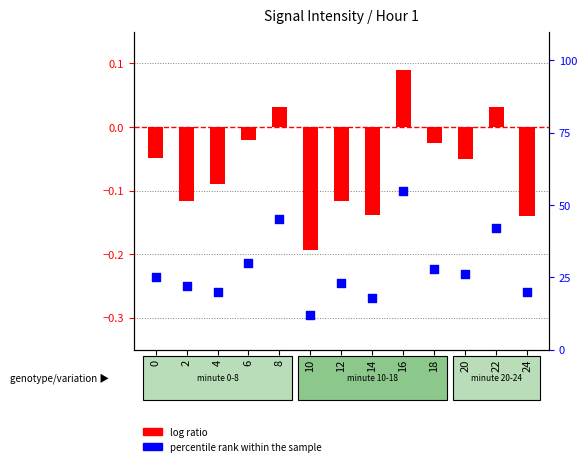

Which series reaches the minimum Y coordinate?

log ratio